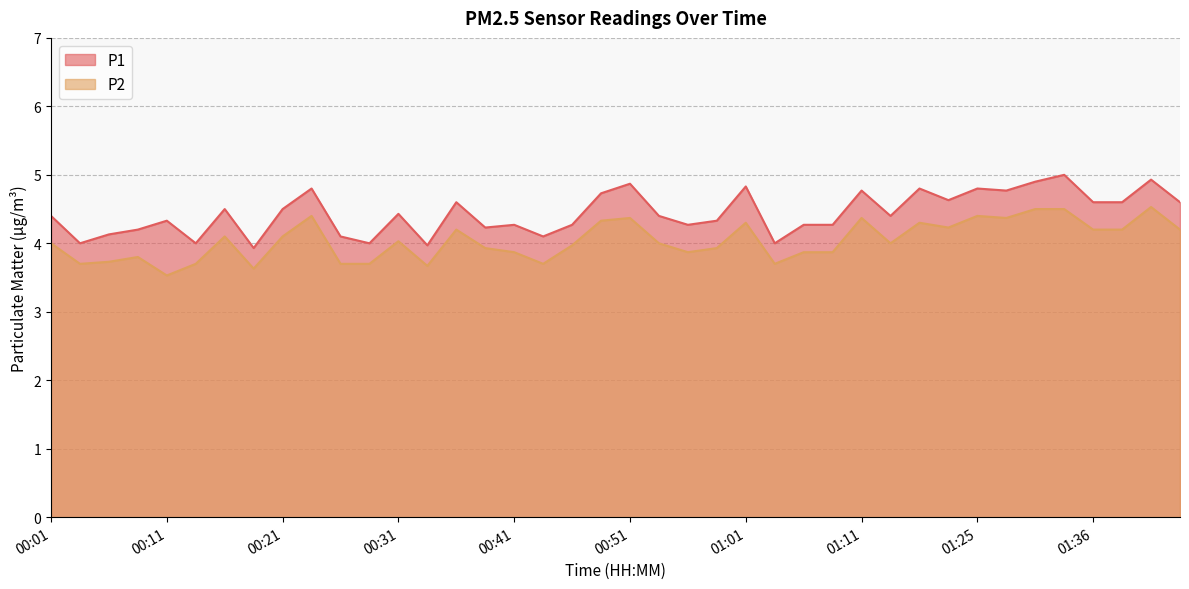

What is the value of the P1 point at the 7th from the left?

4.5